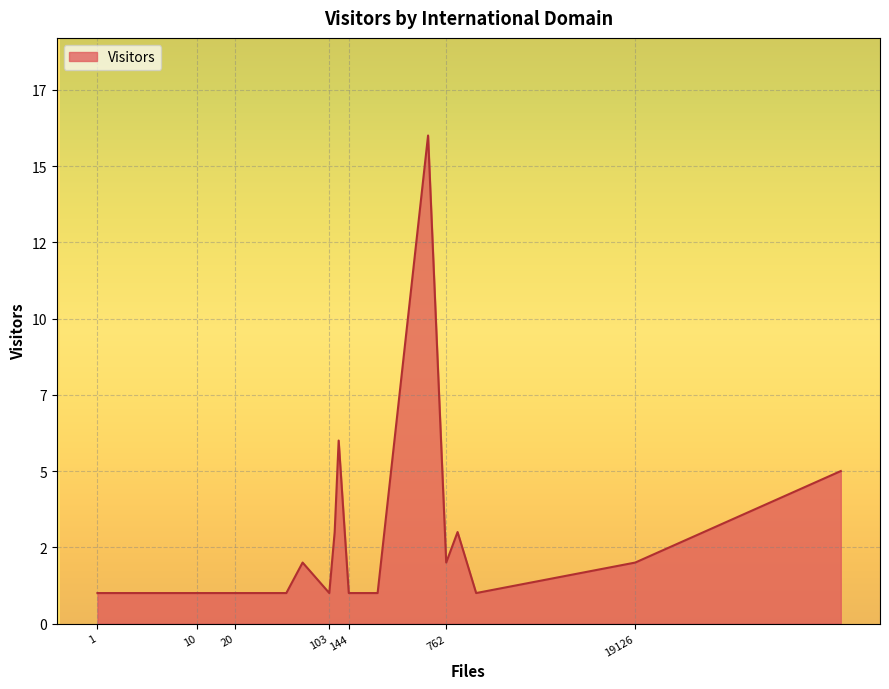

How many lines are shown in the chart?

1